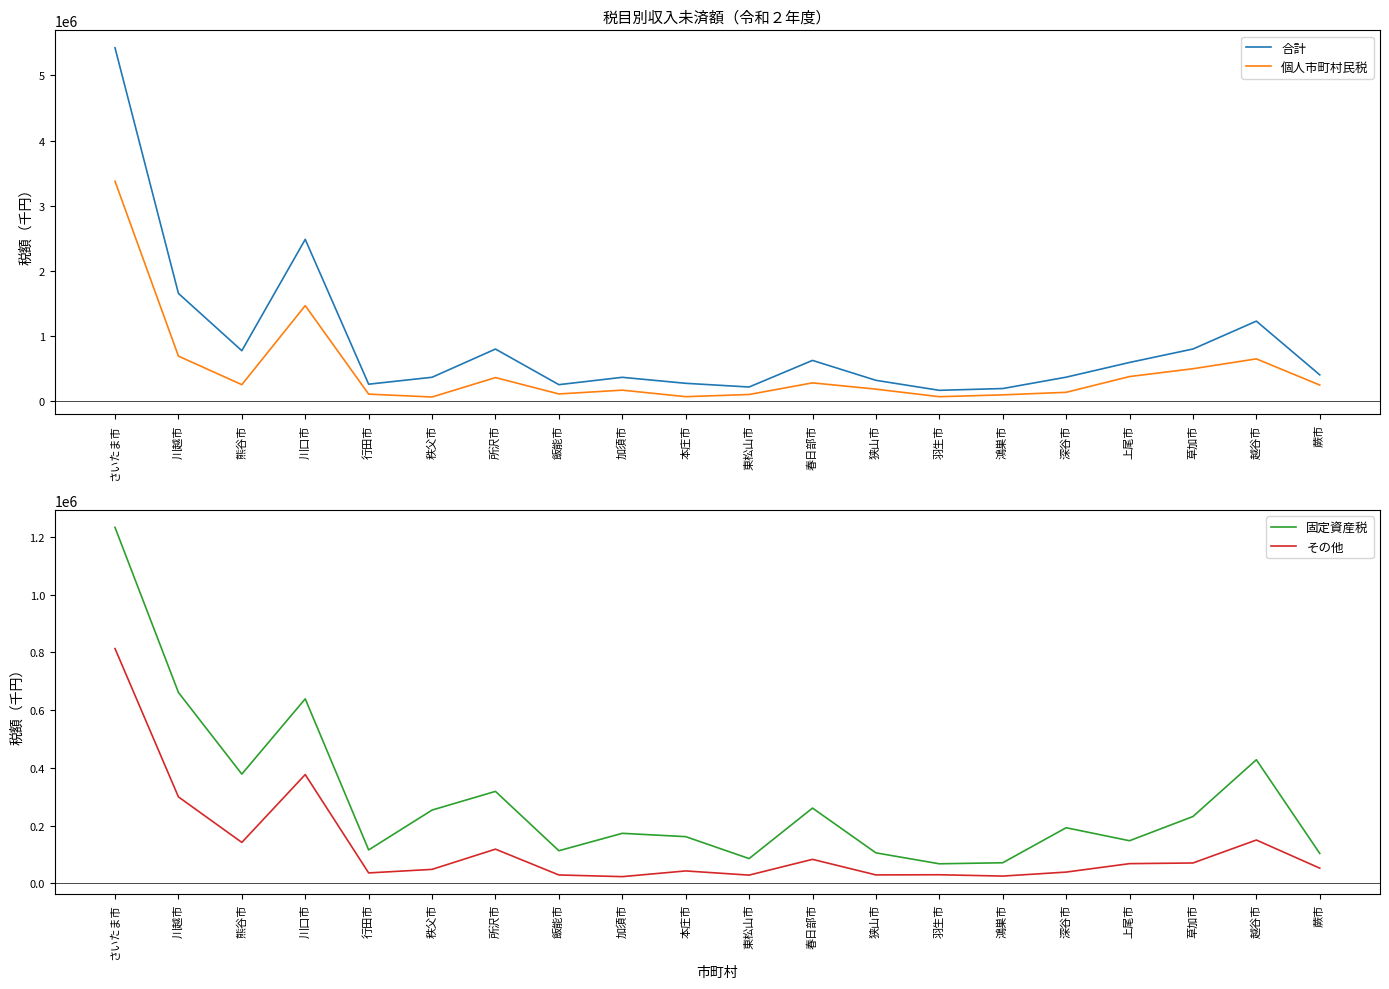

Reading left to right, extract all data points from this chart.

合計: 5422340	1655976	777451	2484810	263851	370262	802868	256829	369421	277644	220698	628699	323368	169998	197274	371492	597326	803414	1230966	407155
個人市町村民税: 3375686	694631	256750	1468403	111548	67622	365387	114443	172510	72481	106040	284440	188118	72097	100406	139486	381032	501021	652326	250620
固定資産税: 1233208	661614	378688	639386	116007	254042	318803	113183	173479	161978	85954	260927	105821	67934	71526	192833	147833	231673	428368	103796
その他: 813446	299731	142013	377021	36296	48598	118678	29203	23432	43185	28704	83332	29429	29967	25342	39173	68461	70720	150272	52739